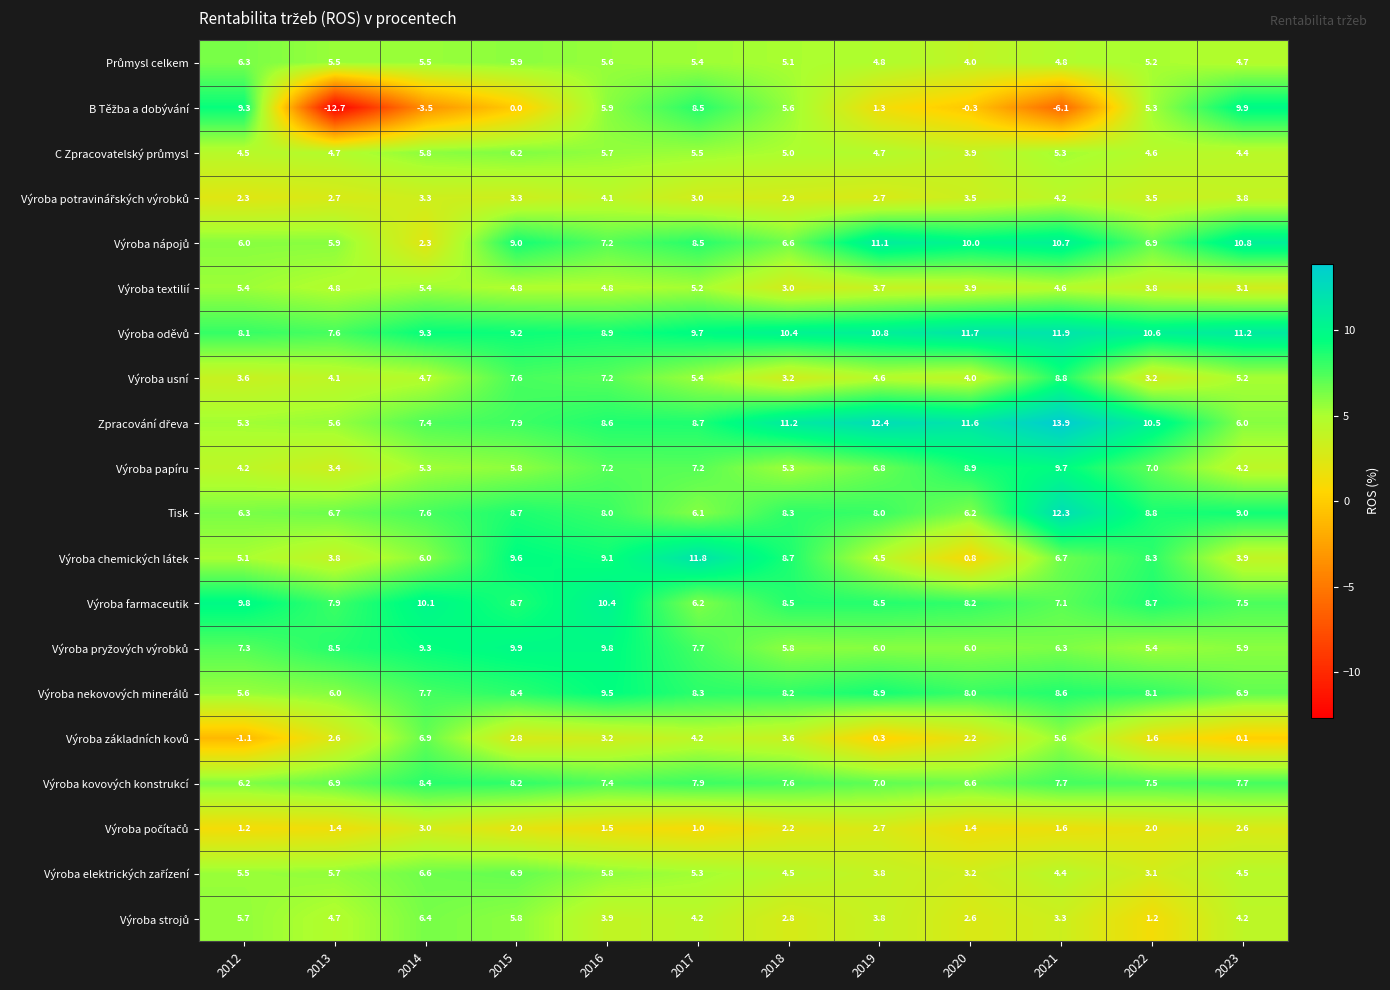

What is the difference between the second highest and minimum values in the Výroba papíru series?

5.5